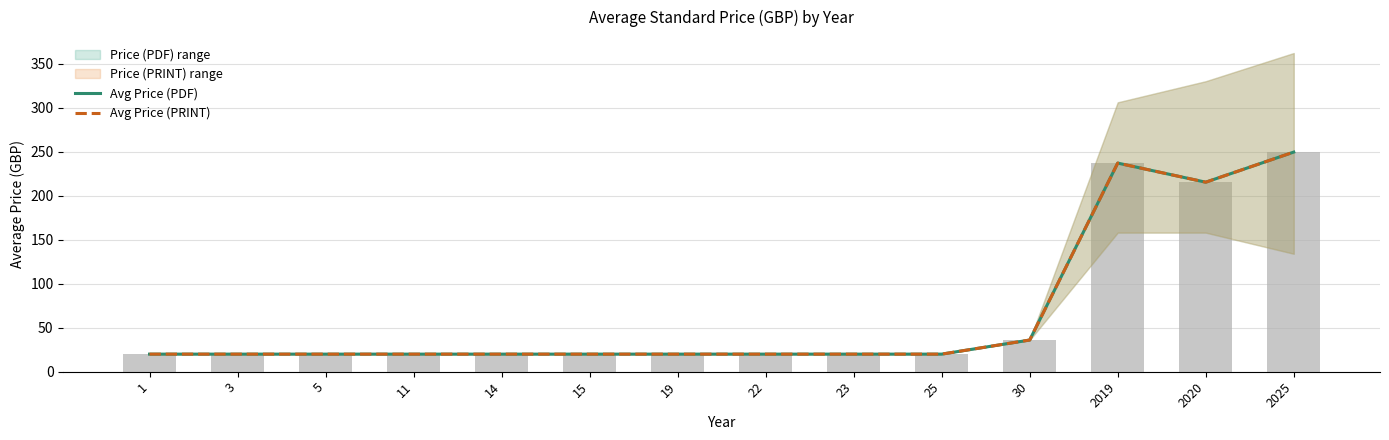

How many groups of bars are there?

14